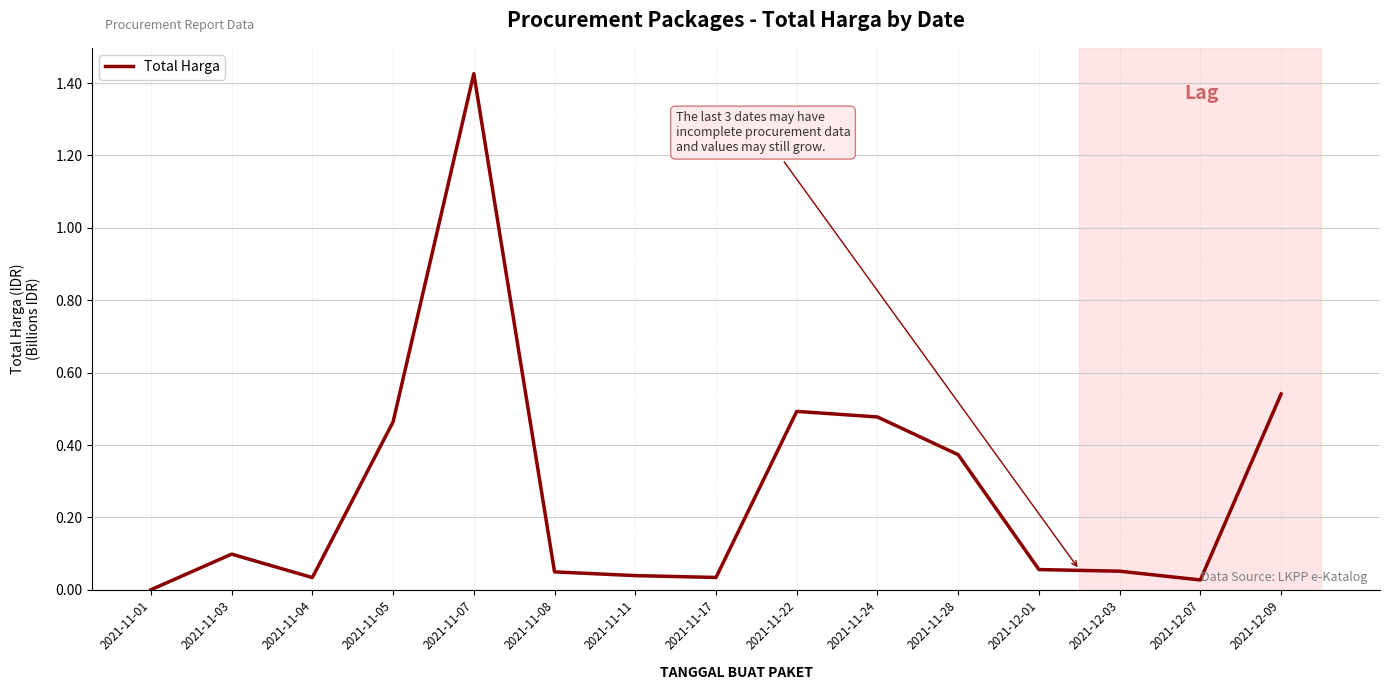

True or false: the data shows 0.1 at 2021-11-03.

True